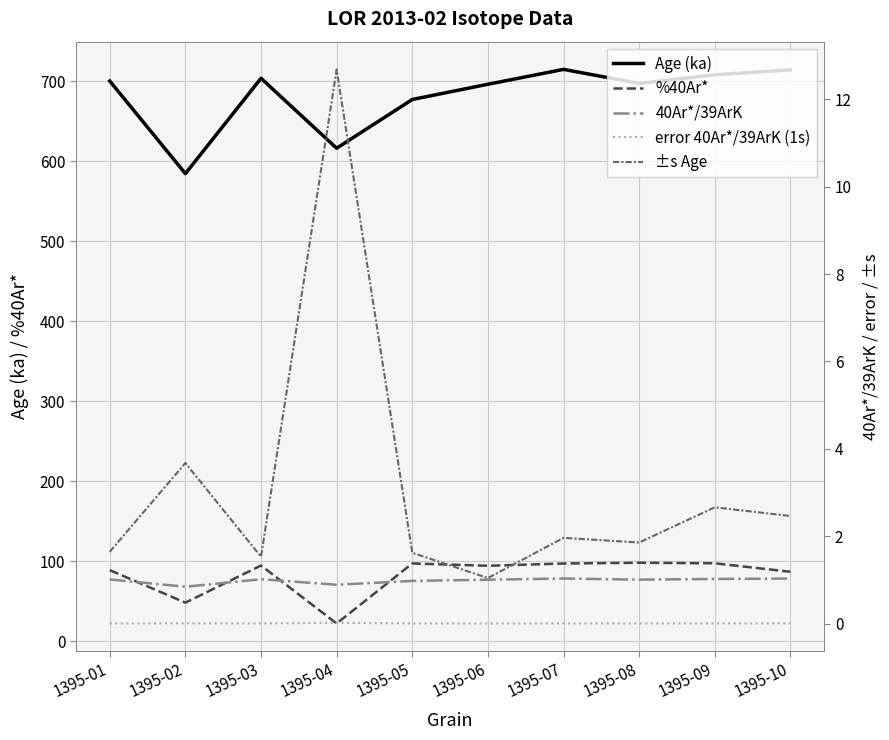

Between 1395-03 and 1395-04, which is larger?

1395-03